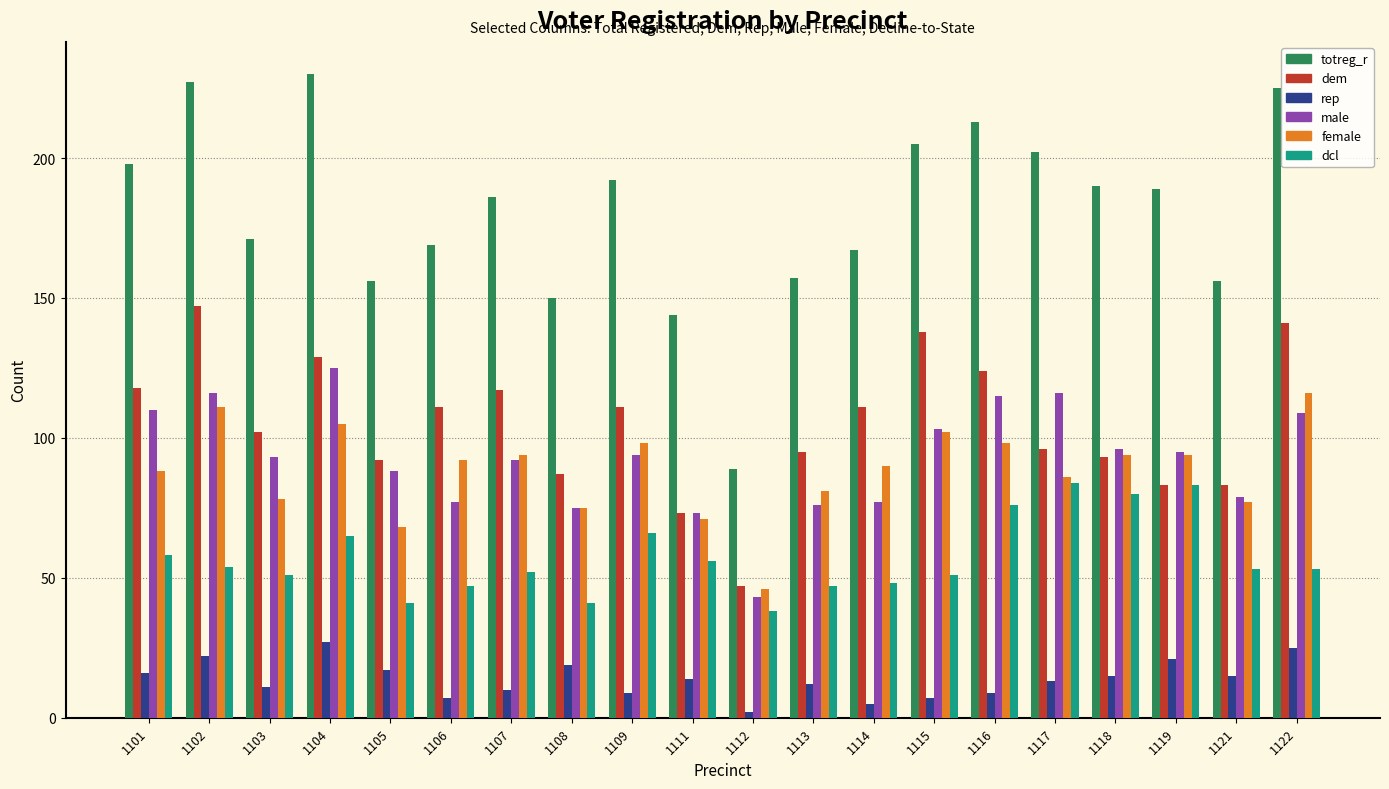

What is the greatest value displayed?

230